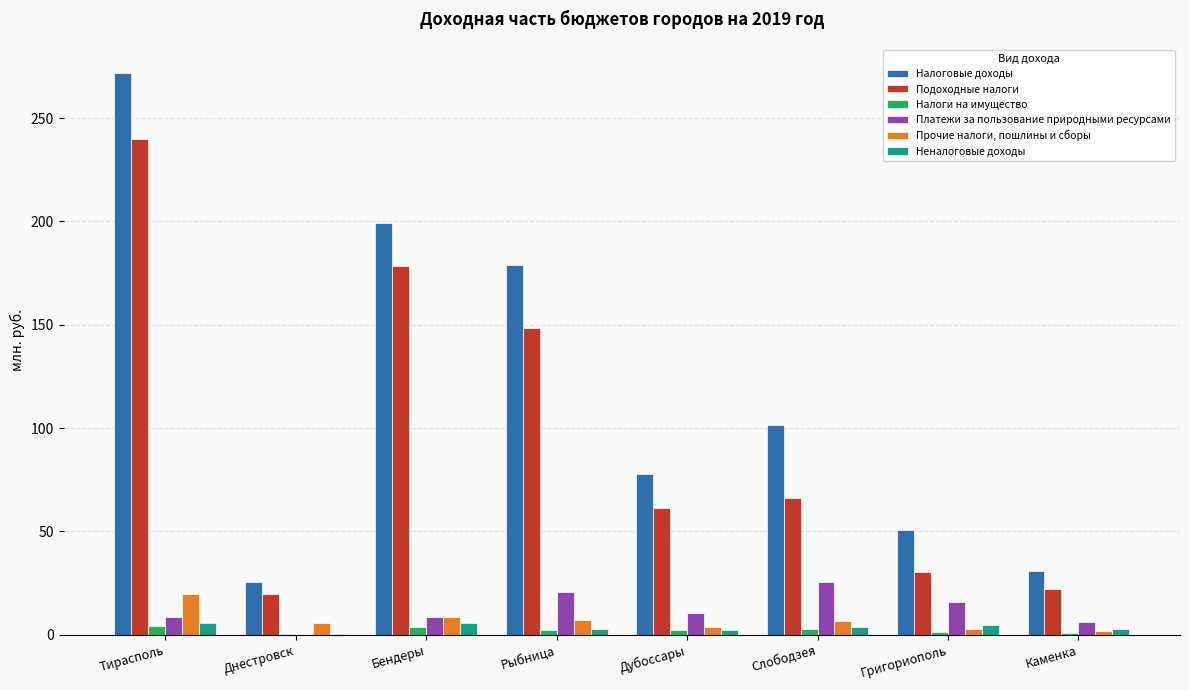

Which category has the highest value across all series?

Тирасполь